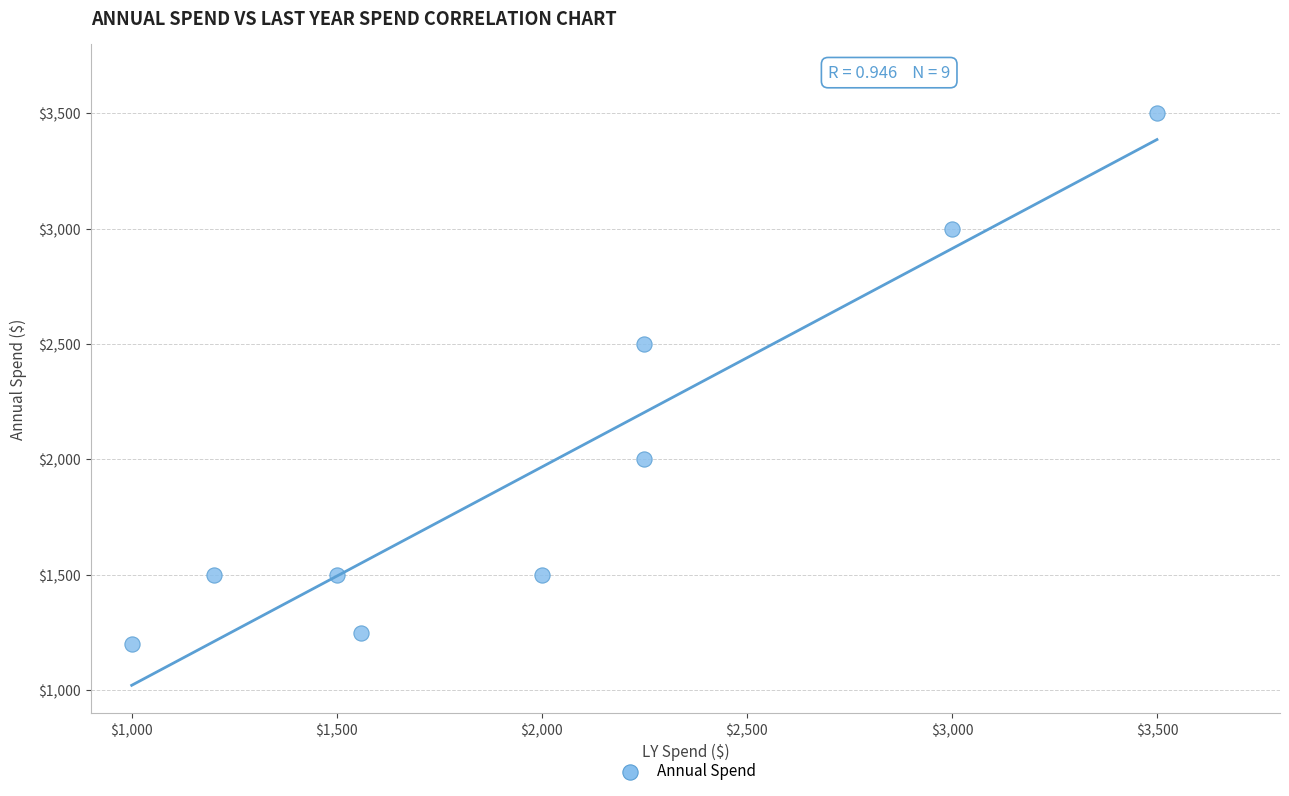

What is the average X value?

2029